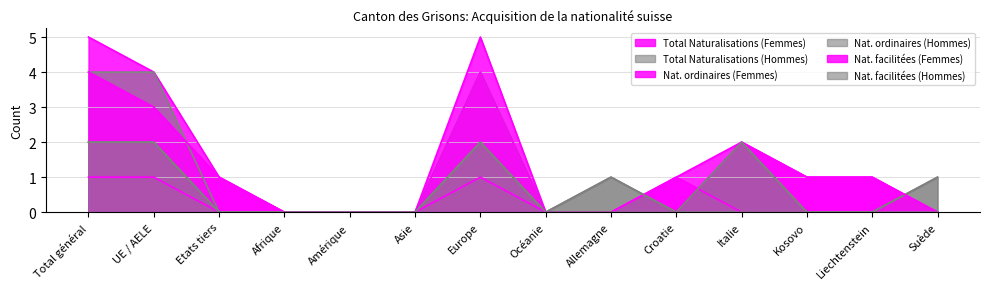

True or false: Nat. facilitées (Hommes) has a value of 0 at Amérique.

True